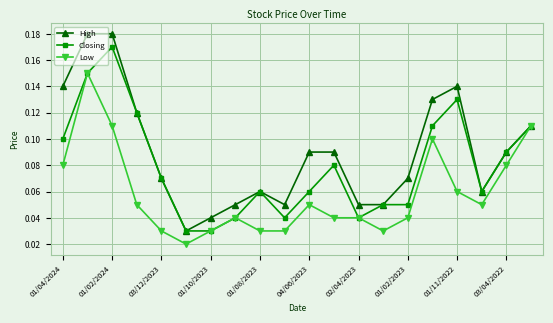

Is this an area chart (filled region under the line)?

No